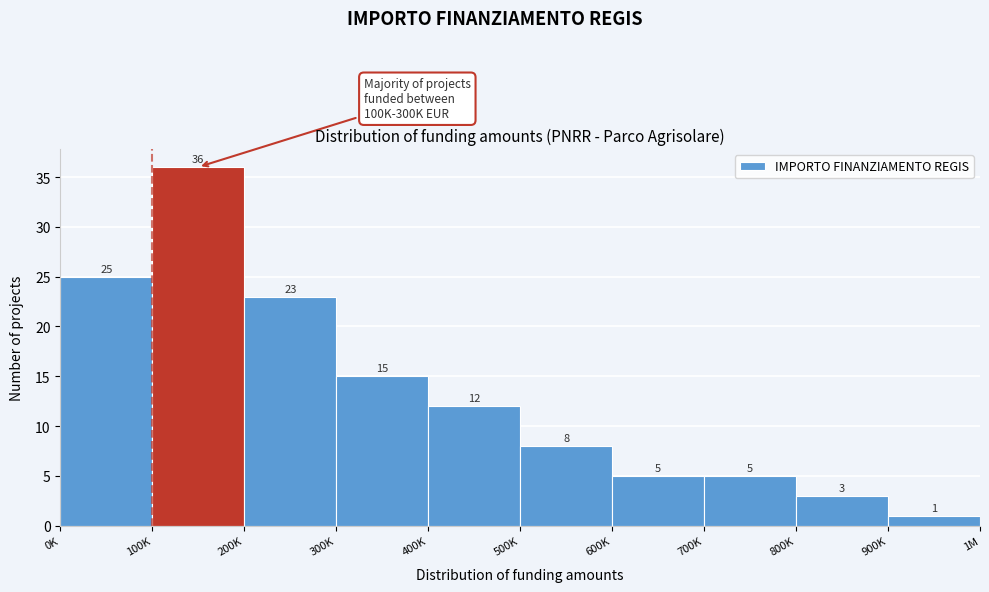

Reading right to left, extract all data points from this chart.

1	3	5	5	8	12	15	23	36	25